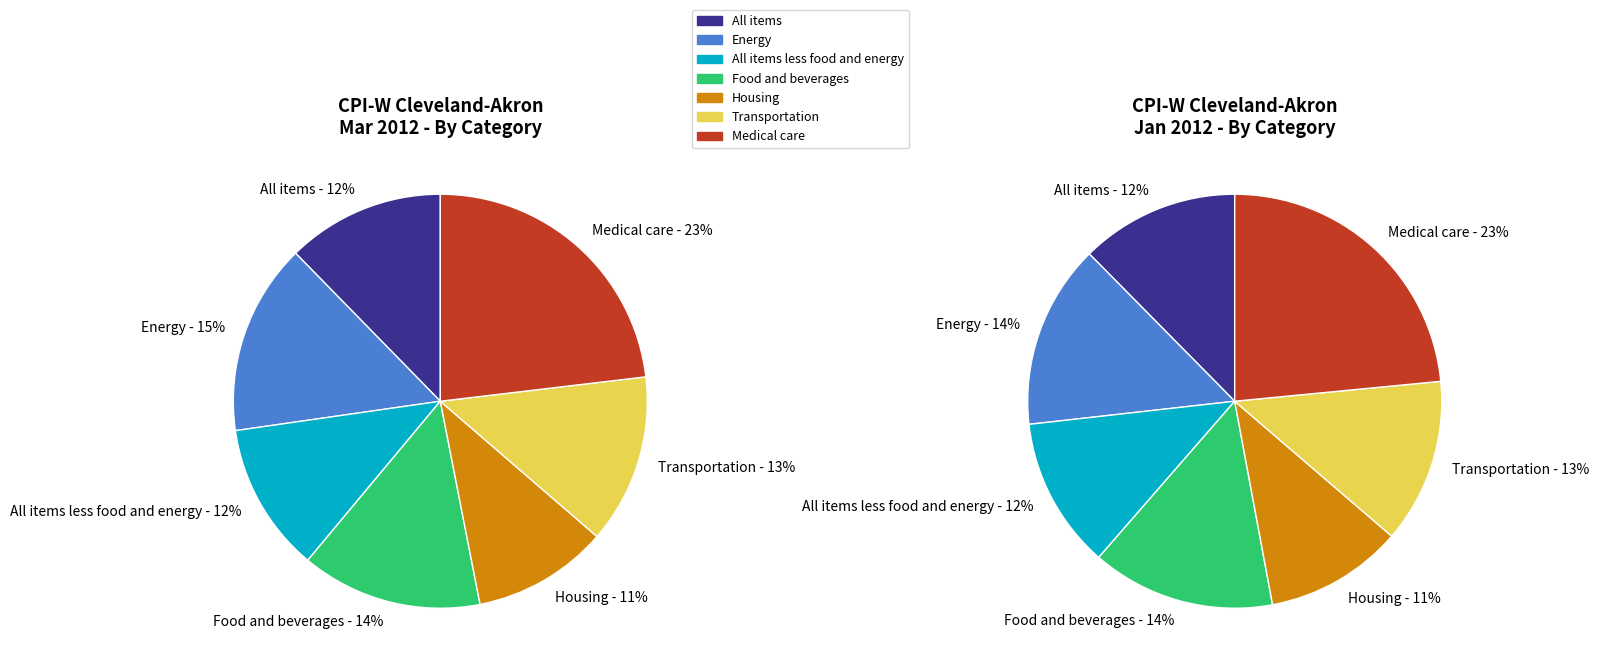

Is Transportation the majority of the pie?

No